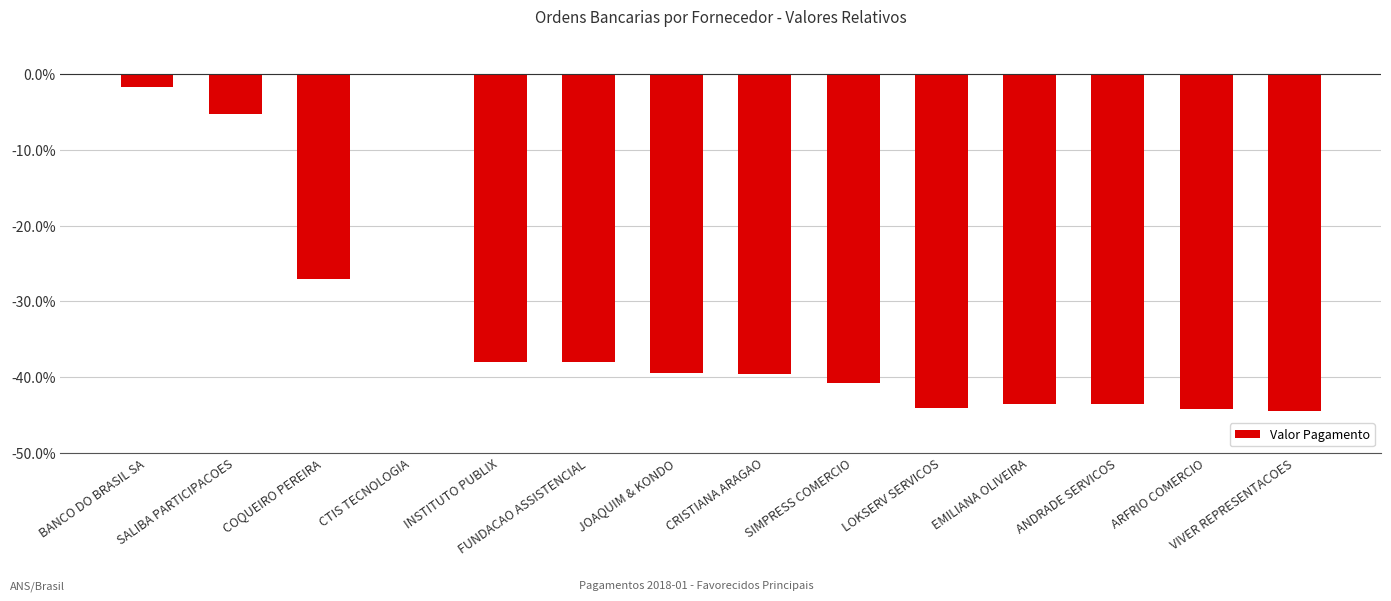

How many distinct data groups are displayed?

1